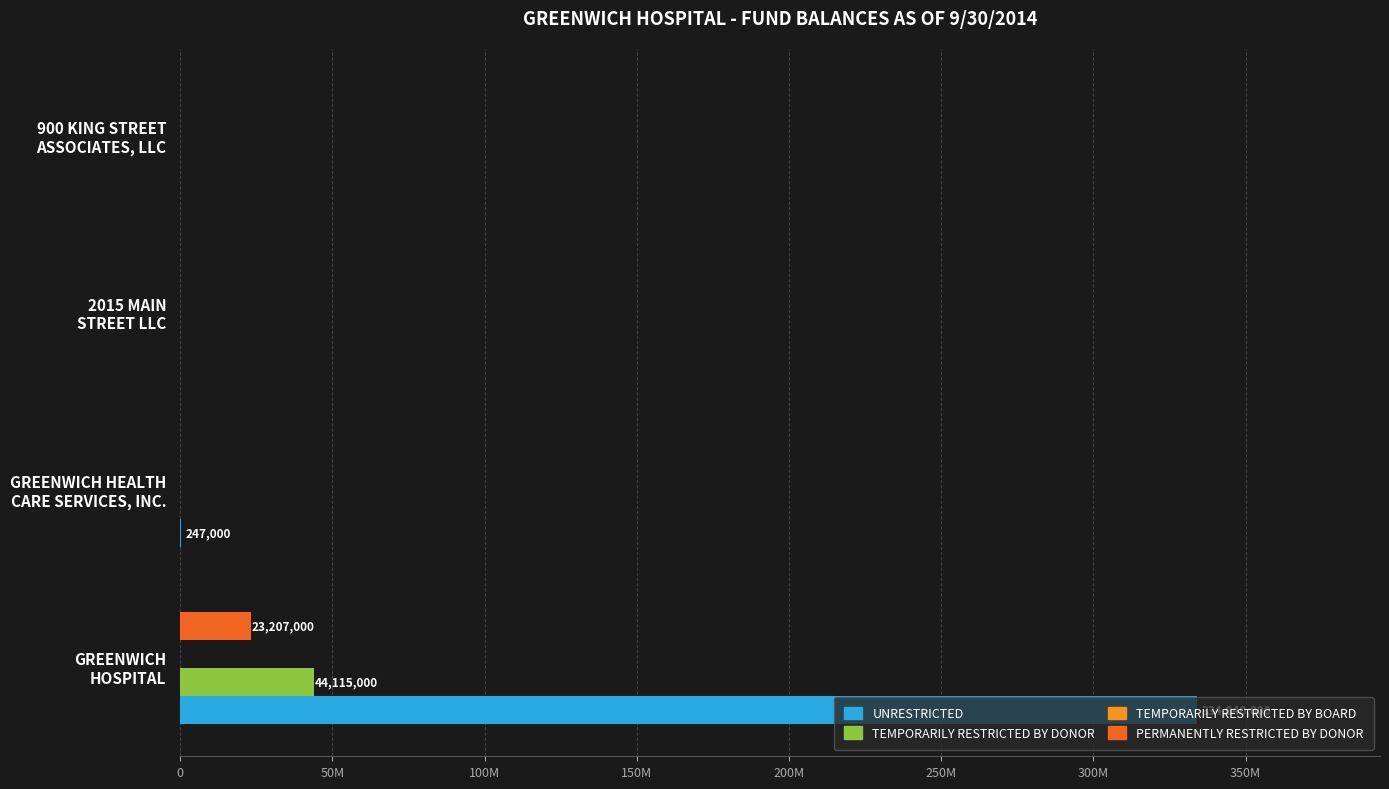

How many bars are there in total?

16